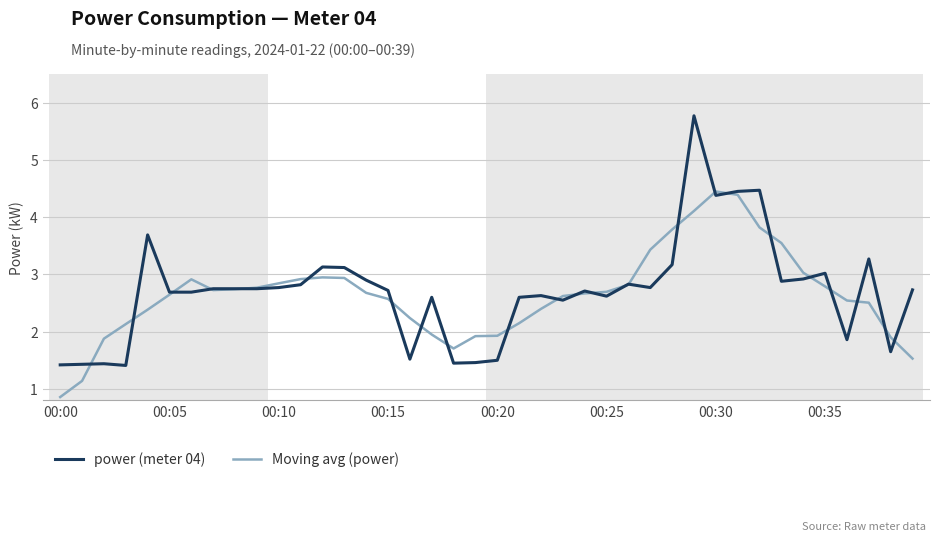

Which series has the largest range (max minus min)?

power (meter 04)